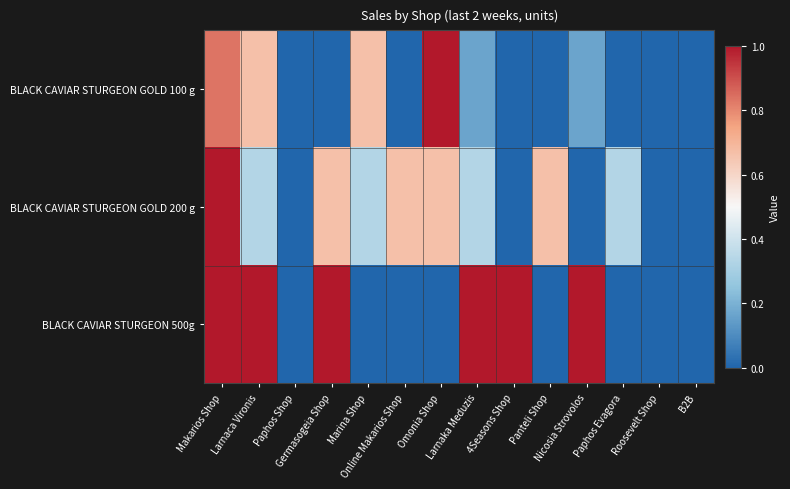

At how many categories does at least one series exceed 0?

11